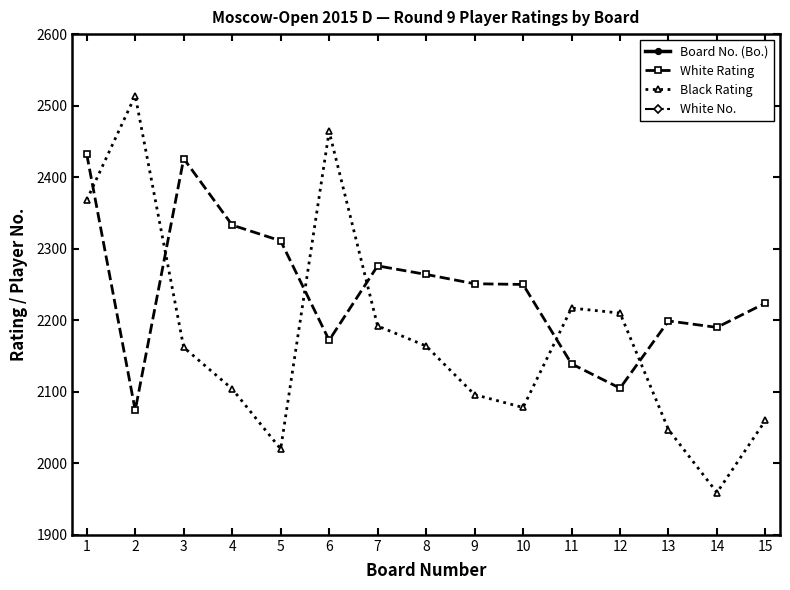

At which category does White Rating reach its first local peak?

3